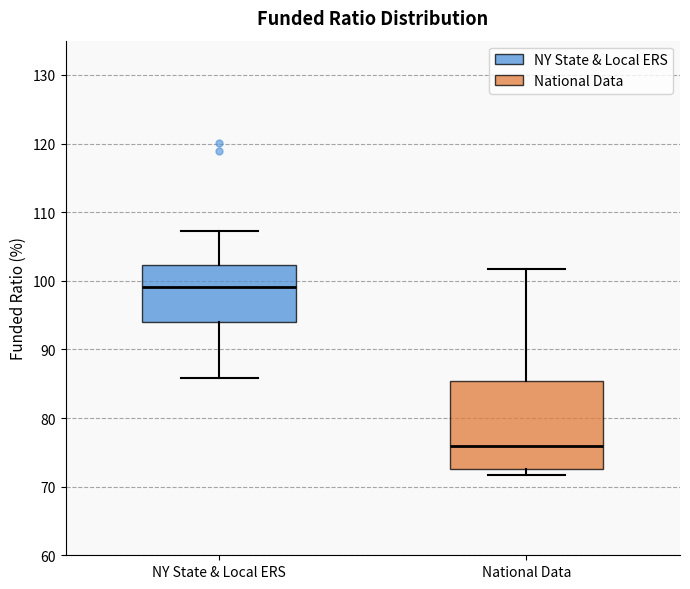

Reading left to right, transcribe this box plot: for each box, give where its median line is, the range the box spans, and where its two whiskers end, as read against the y-axis. The values are not printed on the chart, so give them approximately, as read against the axis.

NY State & Local ERS: median 99, box 94 to 102, whiskers 86 to 107
National Data: median 76, box 73 to 85, whiskers 72 to 102